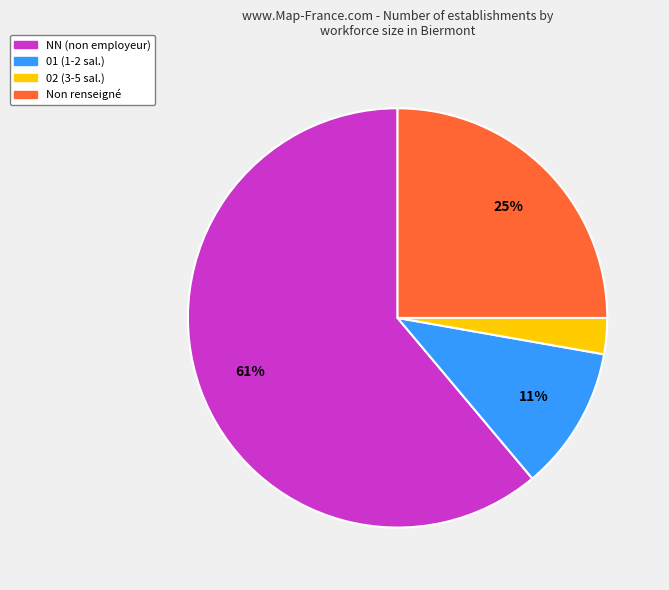

Between 02 (3-5 sal.) and Non renseigné, which is larger?

Non renseigné